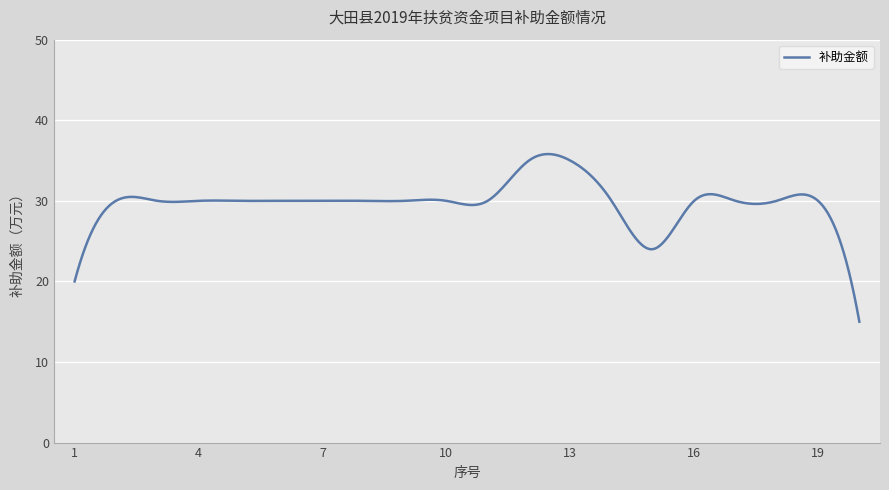

What is the difference between the maximum and minimum values?

20.8